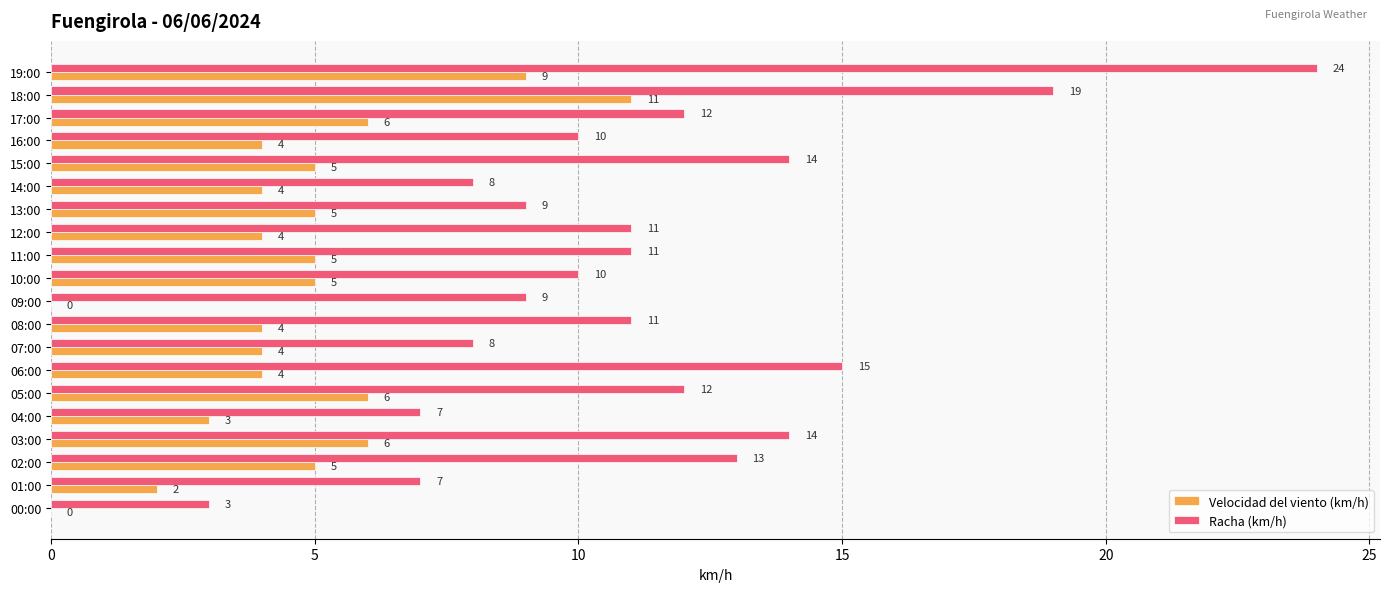

What is the highest value of the Racha (km/h) series?

24